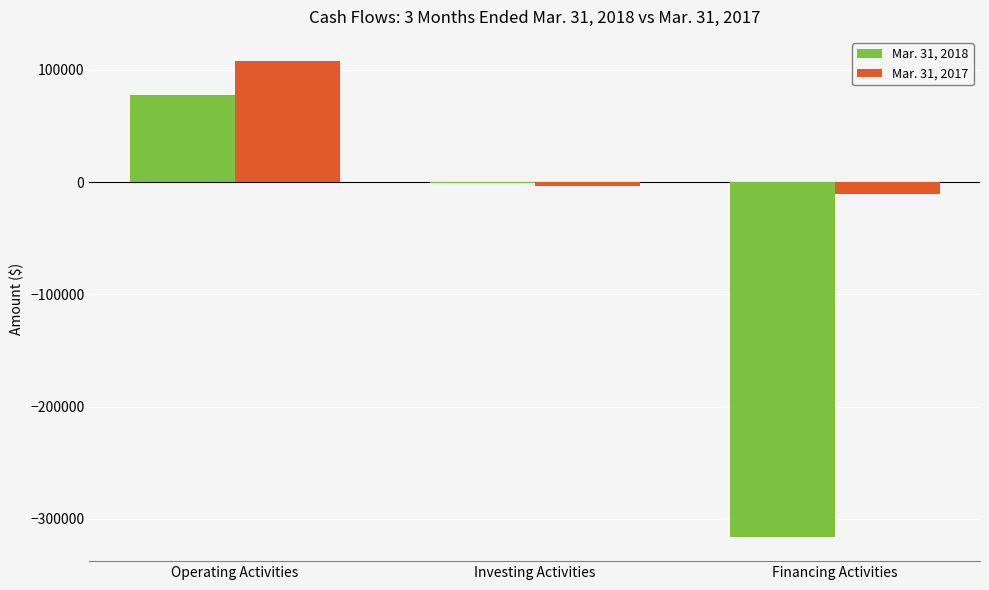

The value of Mar. 31, 2017 at Operating Activities is 148259. True or false?

False